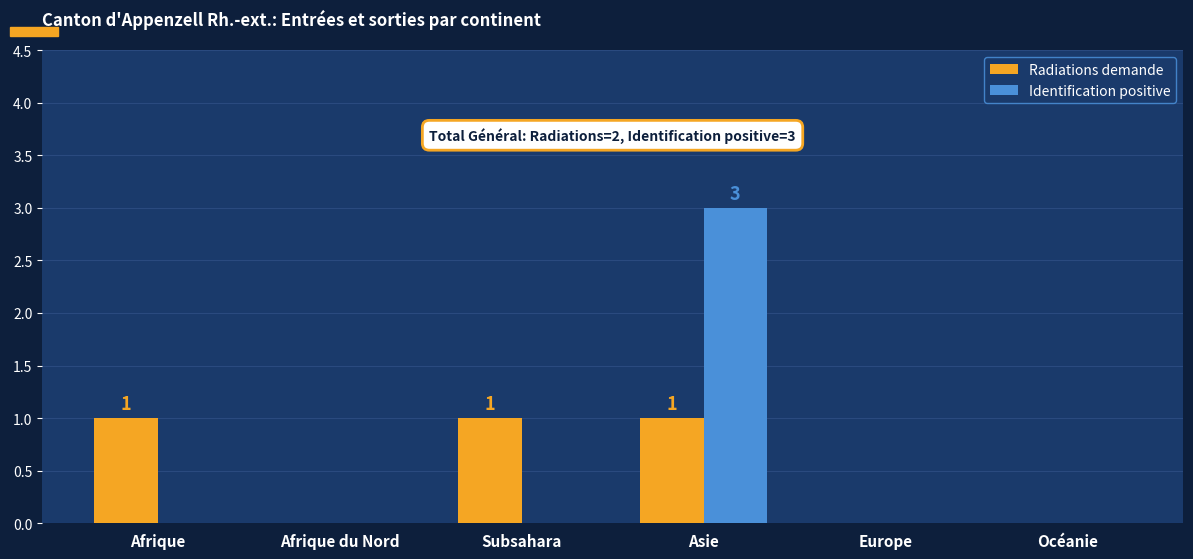

Between Afrique and Europe, which series saw the biggest shift?

Radiations demande